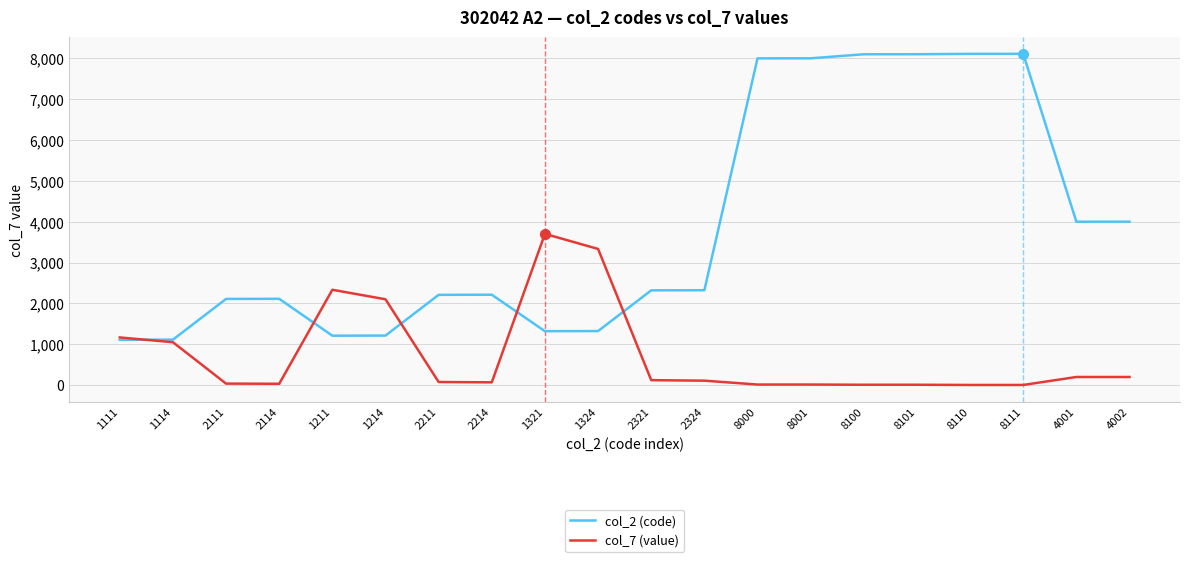

True or false: col_2 (code) has a value of 1111 at 1111.

True